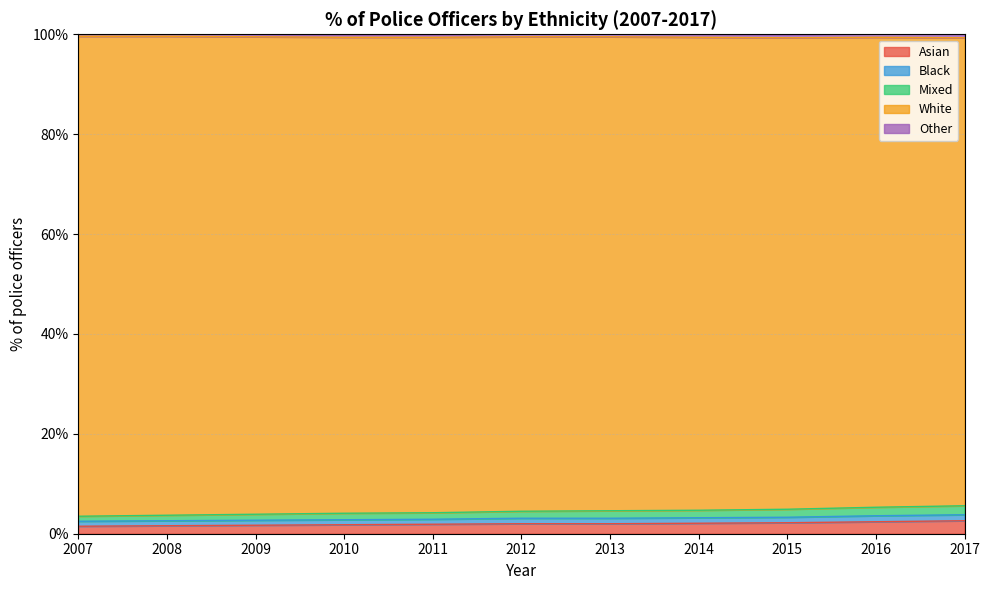

What is the maximum value for Asian?

2.6